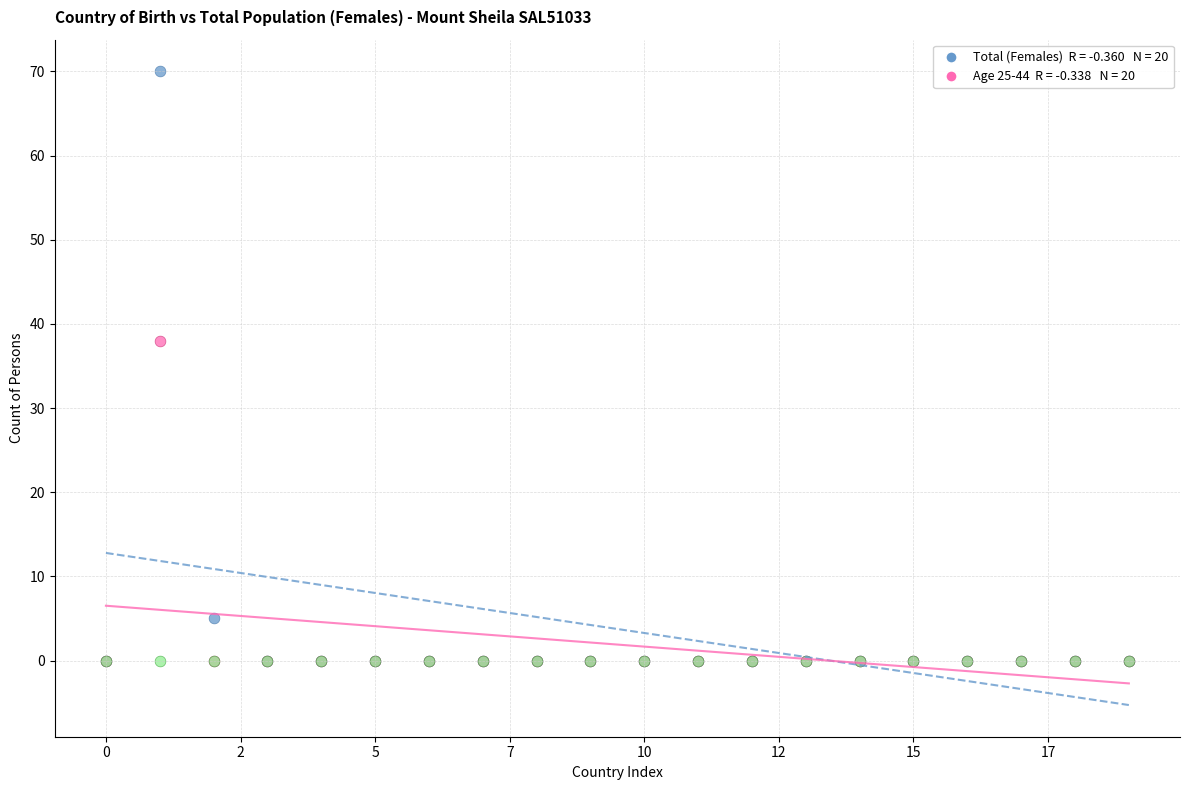

Across all series, what Y value is closest to 35?

38